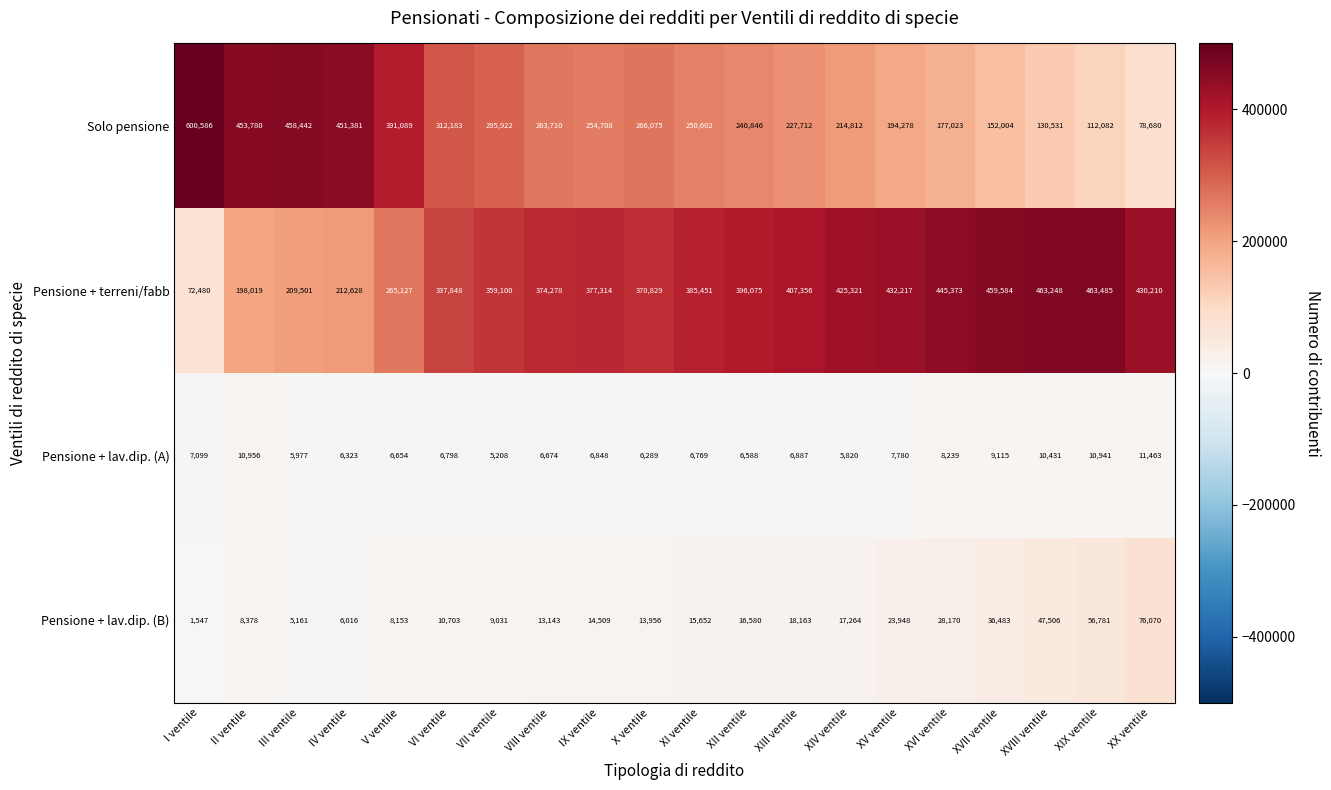

Which series has the widest spread of values?

Solo pensione